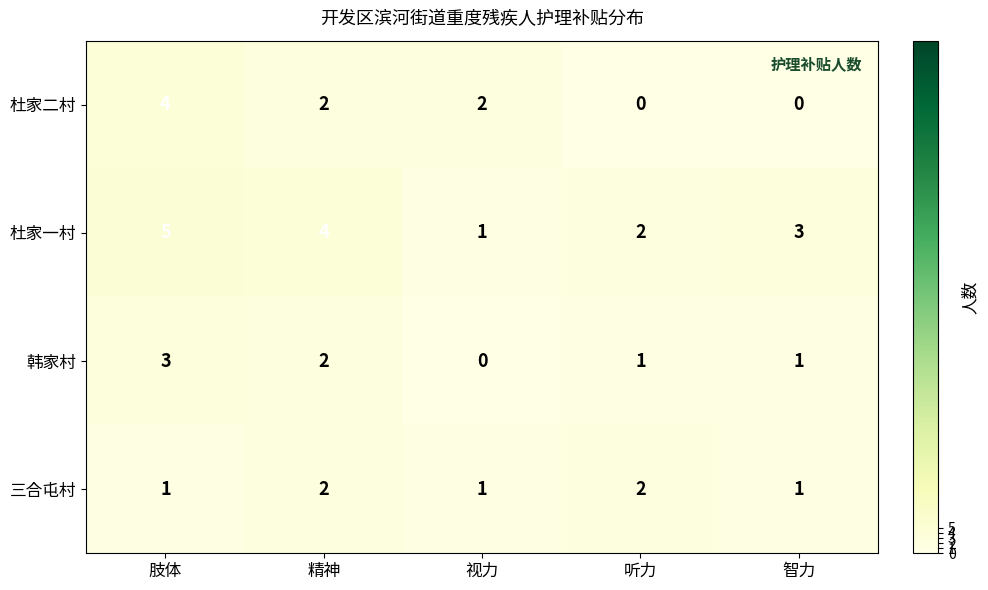

Which series changed the most between 肢体 and 精神?

杜家二村